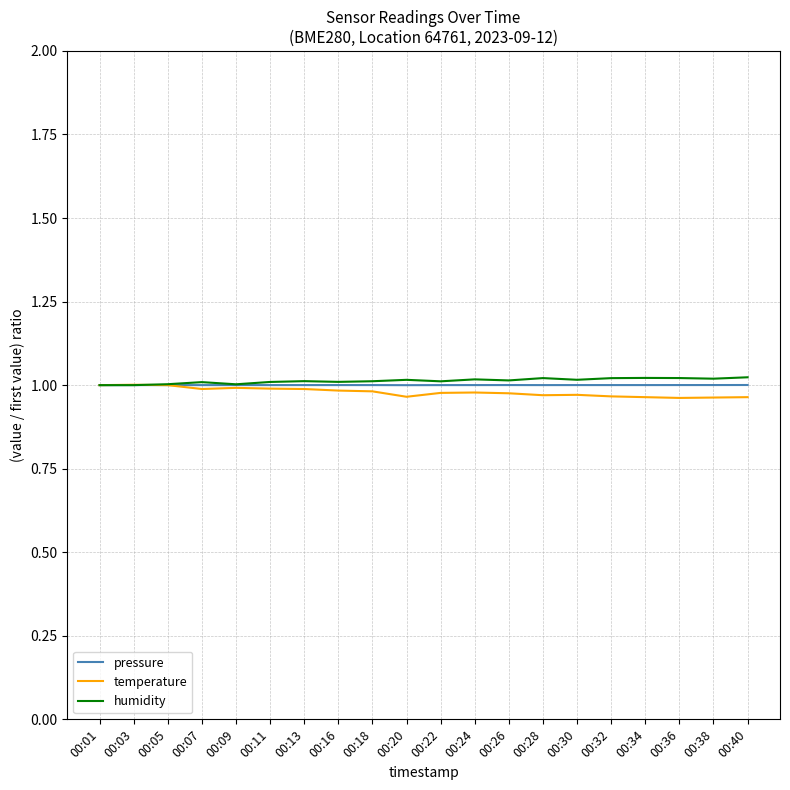

What is the total value across all series at 00:01?

3.0